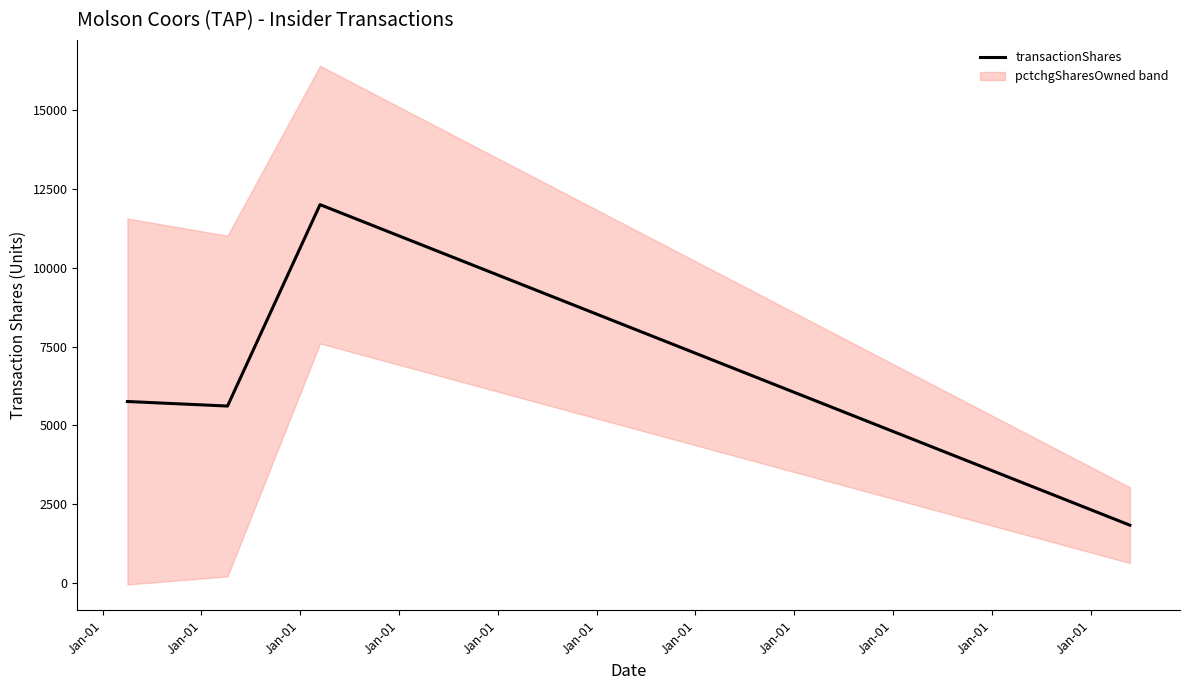

What is the lowest value of the transactionShares series?

1840